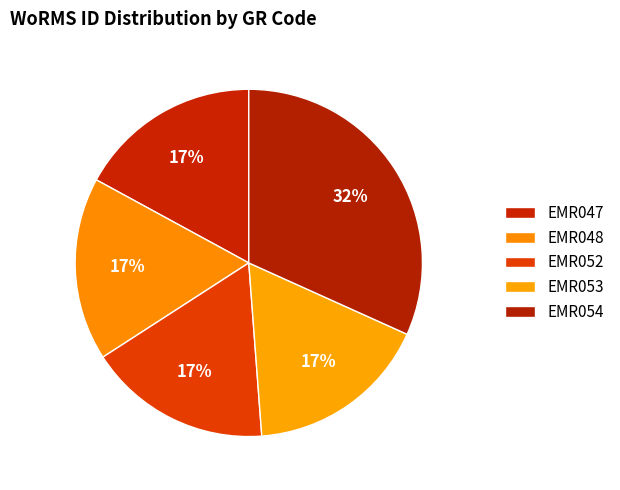

To the nearest percent, what portion does EMR047 represent?

17%